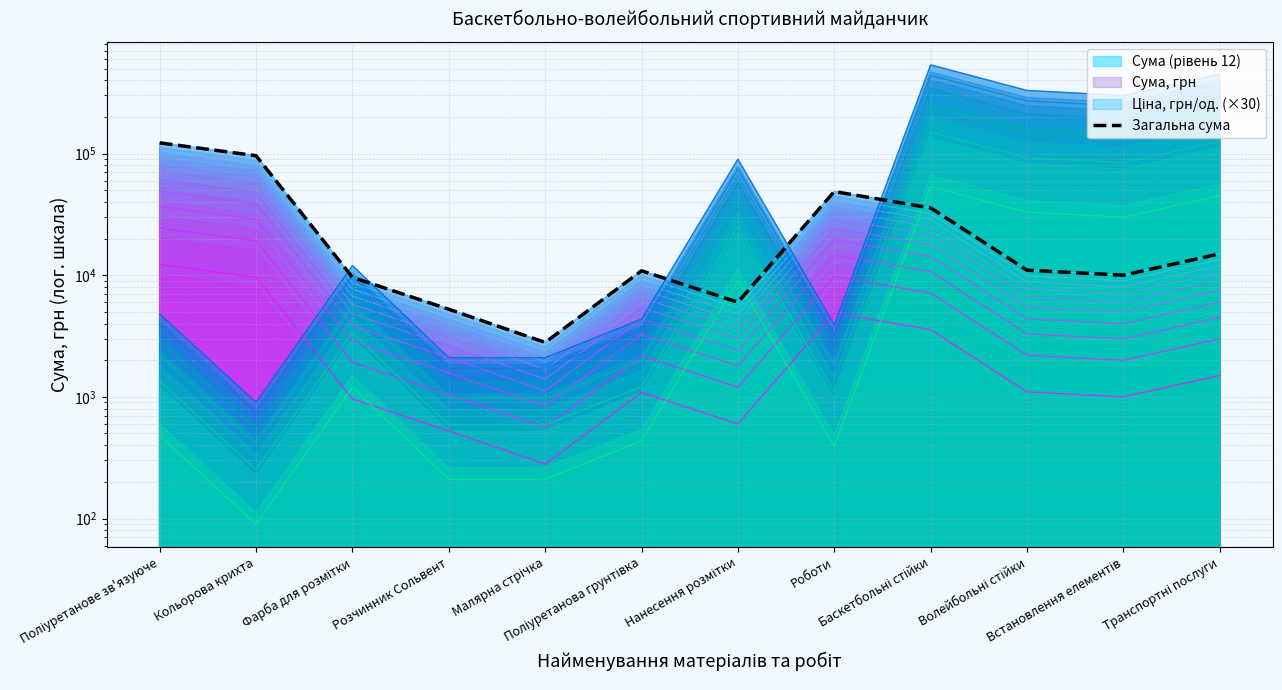

How many interior local valleys (lower than both neighbors) does the data have?

3